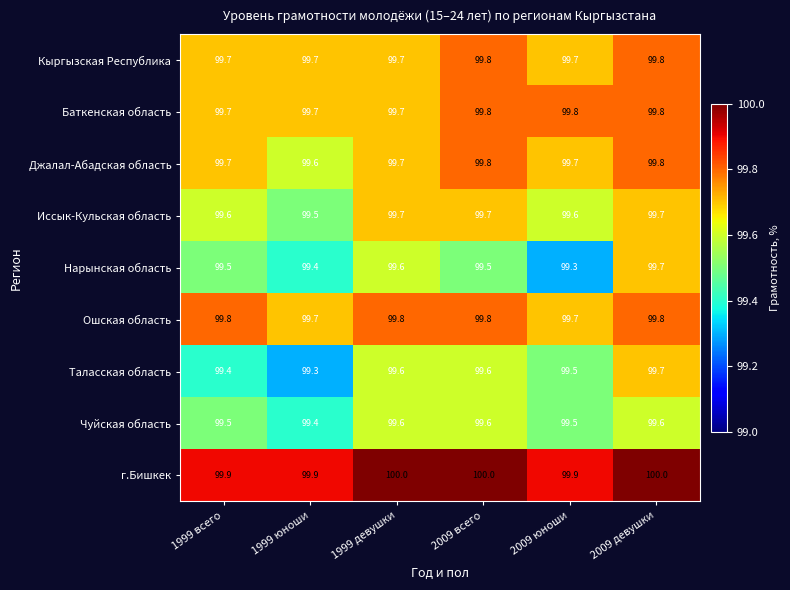

How many categories are shown in the chart?

6